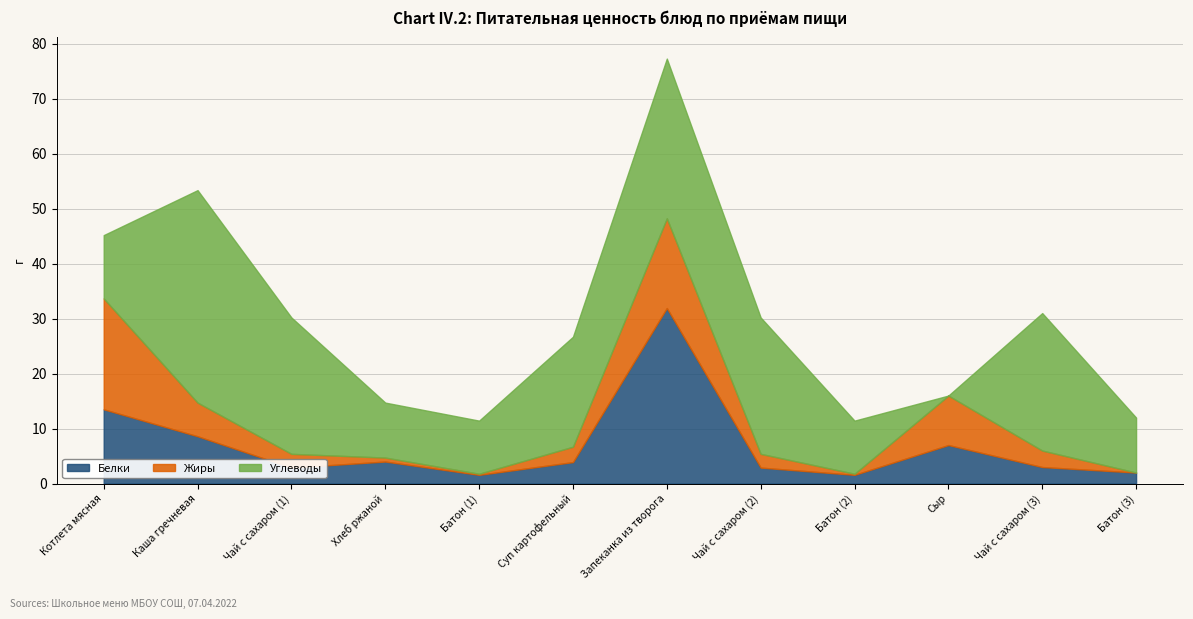

Rank the categories by Белки value from highest to lowest.

Запеканка из творога, Котлета мясная, Каша гречневая, Сыр, Хлеб ржаной, Суп картофельный, Чай с сахаром (3), Чай с сахаром (1), Чай с сахаром (2), Батон (3), Батон (1), Батон (2)